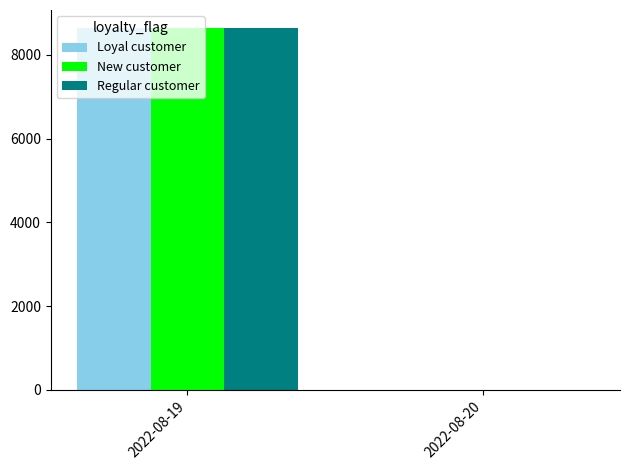

Reading left to right, list all the values displayed in this chart.

Loyal customer: 2022-08-19=8640	2022-08-20=1
New customer: 2022-08-19=8640	2022-08-20=1
Regular customer: 2022-08-19=8640	2022-08-20=1